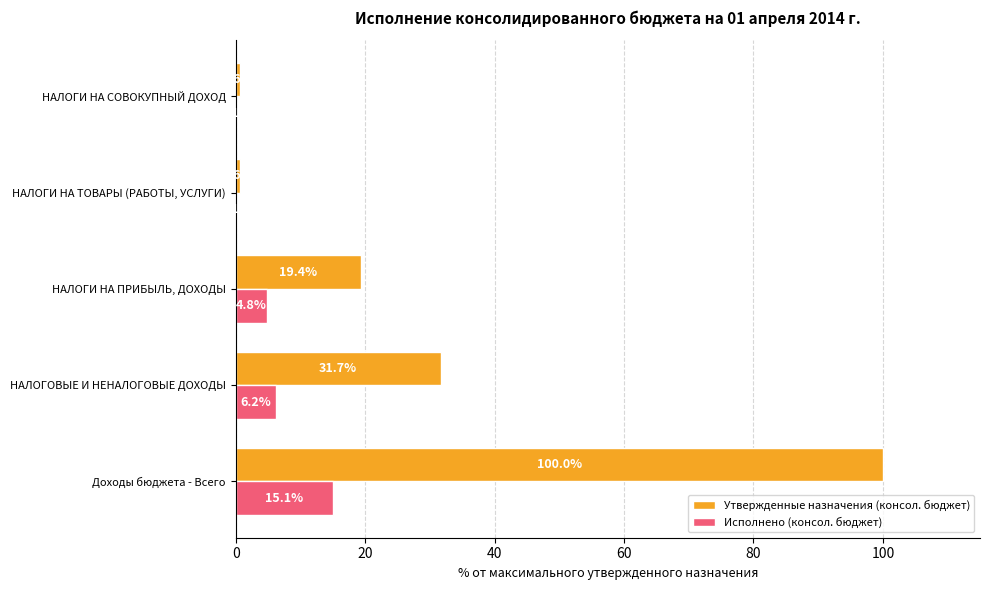

Count the number of categories in the chart.

5